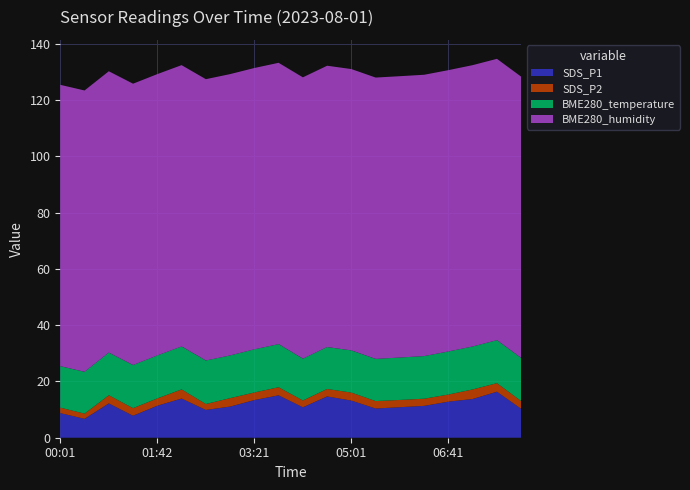

Reading right to left, transcribe all the data shown in this chart.

SDS_P1: 07:56=10.3	07:31=16.4	07:06=13.8	06:41=12.8	06:16=11.3	05:51=10.8	05:26=10.4	05:01=13.2	04:36=14.7	04:11=10.8	03:46=15.1	03:21=13.4	02:57=11.1	02:32=9.9	02:07=13.9	01:42=11.4	01:17=7.8	00:53=12.2	00:28=6.7	00:01=8.8
SDS_P2: 07:56=2.8	07:31=3.0	07:06=3.4	06:41=2.5	06:16=2.5	05:51=2.6	05:26=2.6	05:01=2.9	04:36=2.6	04:11=2.4	03:46=2.9	03:21=2.7	02:57=3.0	02:32=2.1	02:07=3.2	01:42=2.6	01:17=2.7	00:53=2.9	00:28=1.9	00:01=1.9
BME280_temperature: 07:56=15.3	07:31=15.3	07:06=15.3	06:41=15.3	06:16=15.2	05:51=15.1	05:26=15.0	05:01=15.0	04:36=14.9	04:11=14.9	03:46=15.3	03:21=15.3	02:57=15.2	02:32=15.5	02:07=15.3	01:42=15.3	01:17=15.3	00:53=15.2	00:28=14.9	00:01=14.7
BME280_humidity: 07:56=100.0	07:31=100.0	07:06=100.0	06:41=100.0	06:16=100.0	05:51=100.0	05:26=100.0	05:01=100.0	04:36=100.0	04:11=100.0	03:46=100.0	03:21=100.0	02:57=100.0	02:32=100.0	02:07=100.0	01:42=100.0	01:17=100.0	00:53=100.0	00:28=100.0	00:01=100.0